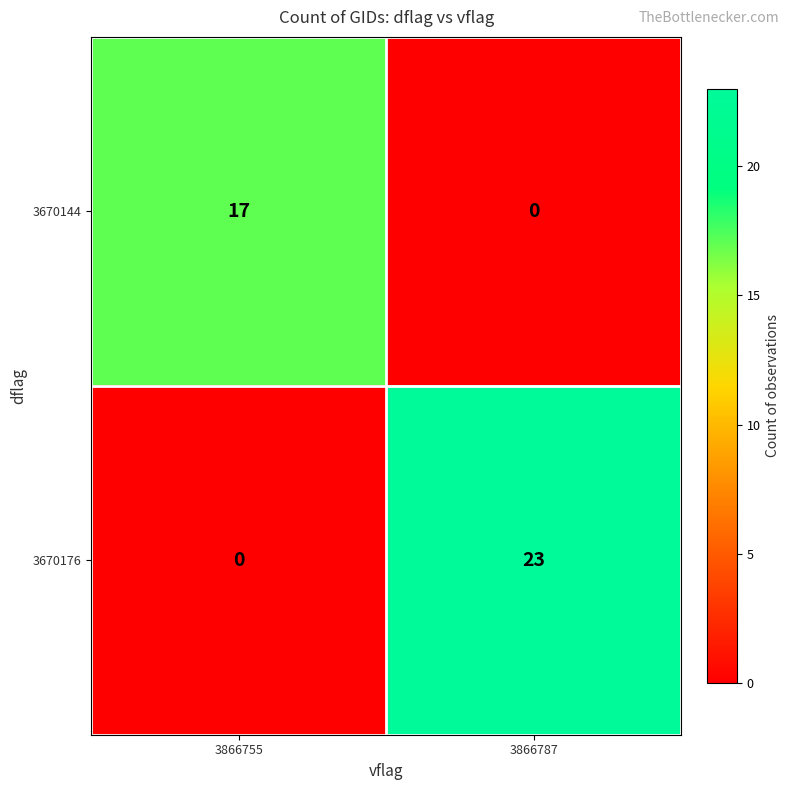

What is the greatest value displayed?

23